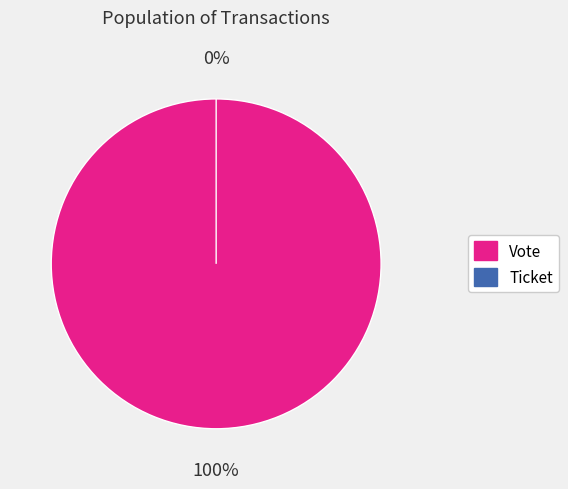

Which slice is the largest?

Vote